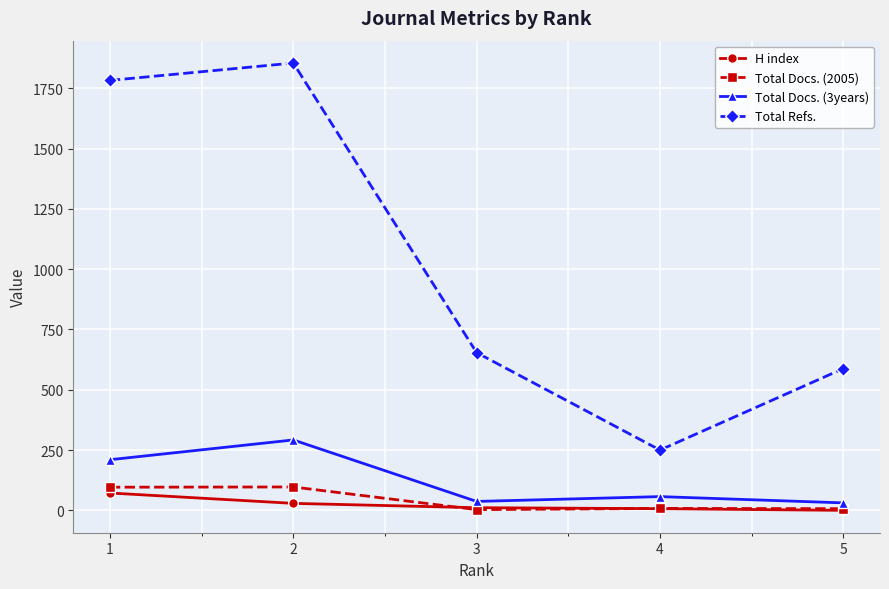

How many series are shown in this chart?

4